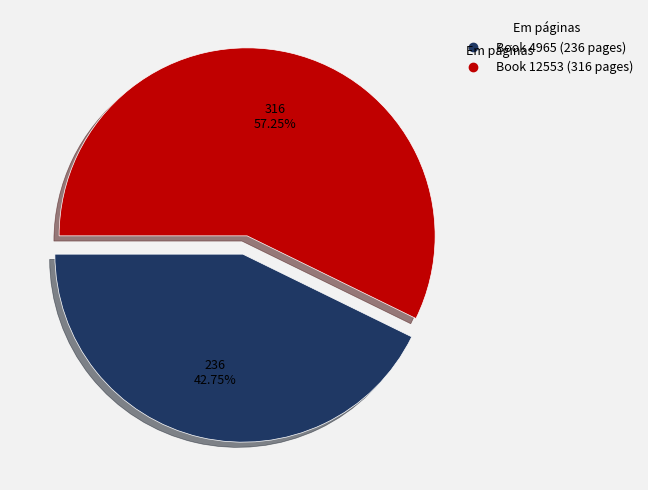

Is there any slice that represents more than half of the pie?

Yes